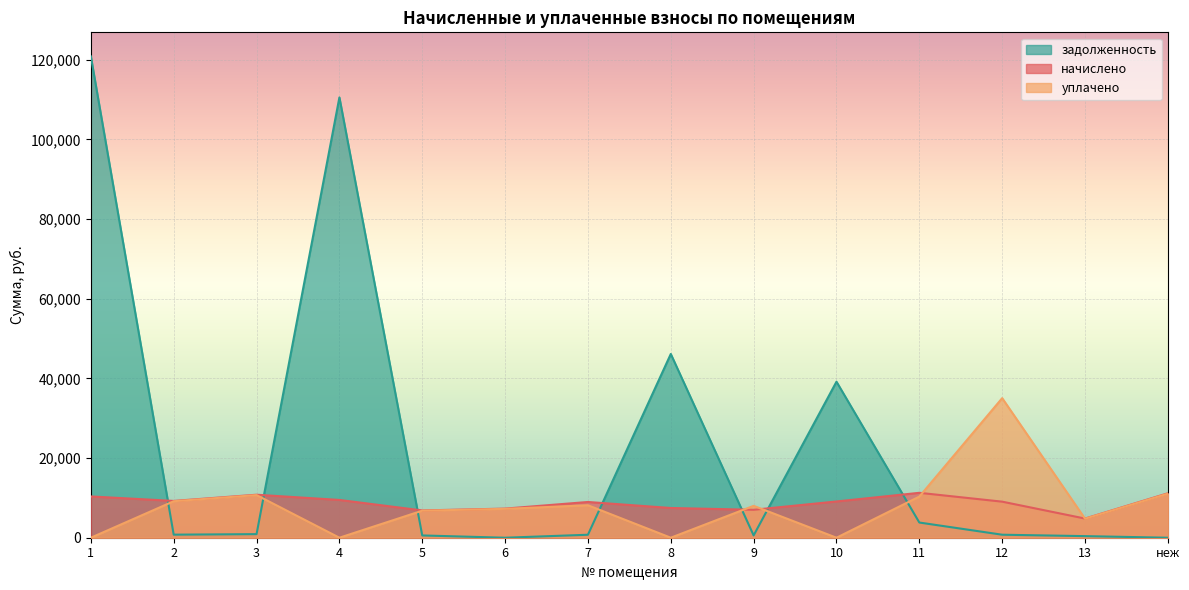

How many interior local valleys does the начислено series have?

4